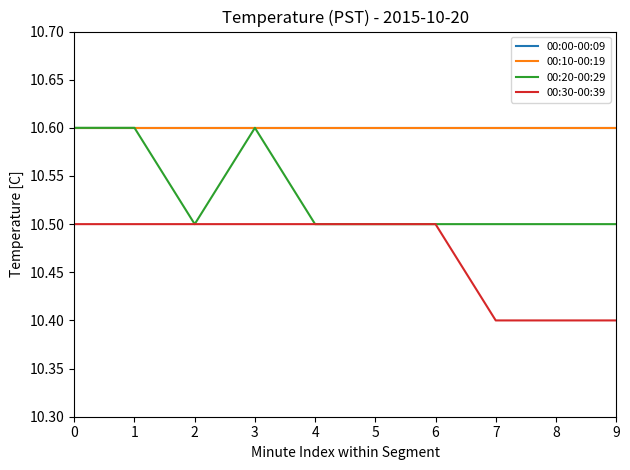

True or false: 00:00-00:09 and 00:10-00:19 cross at least once.

False